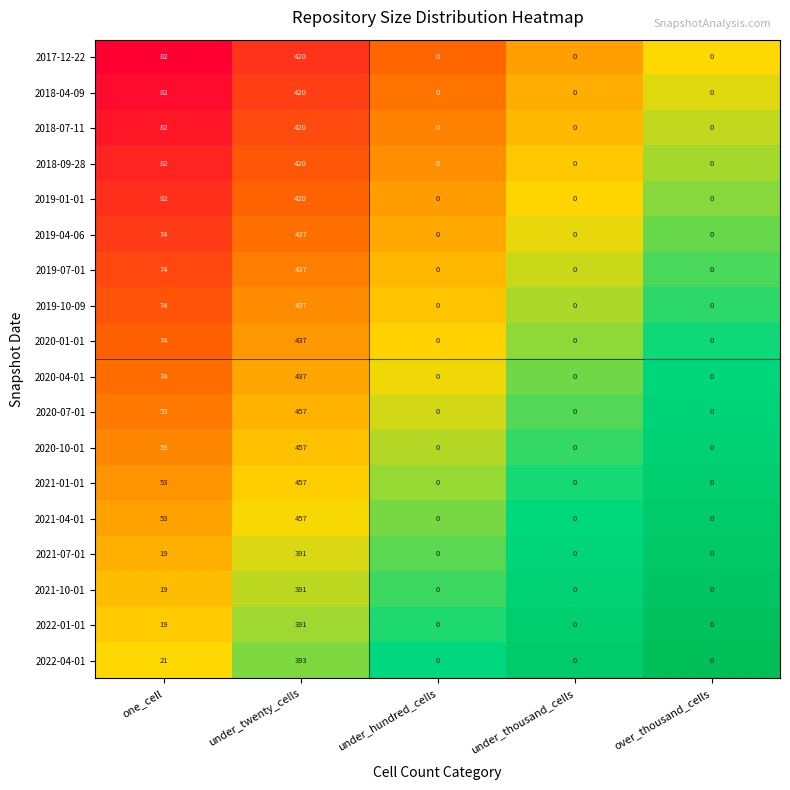

What is the difference between the maximum and minimum values in the 2021-04-01 series?

457